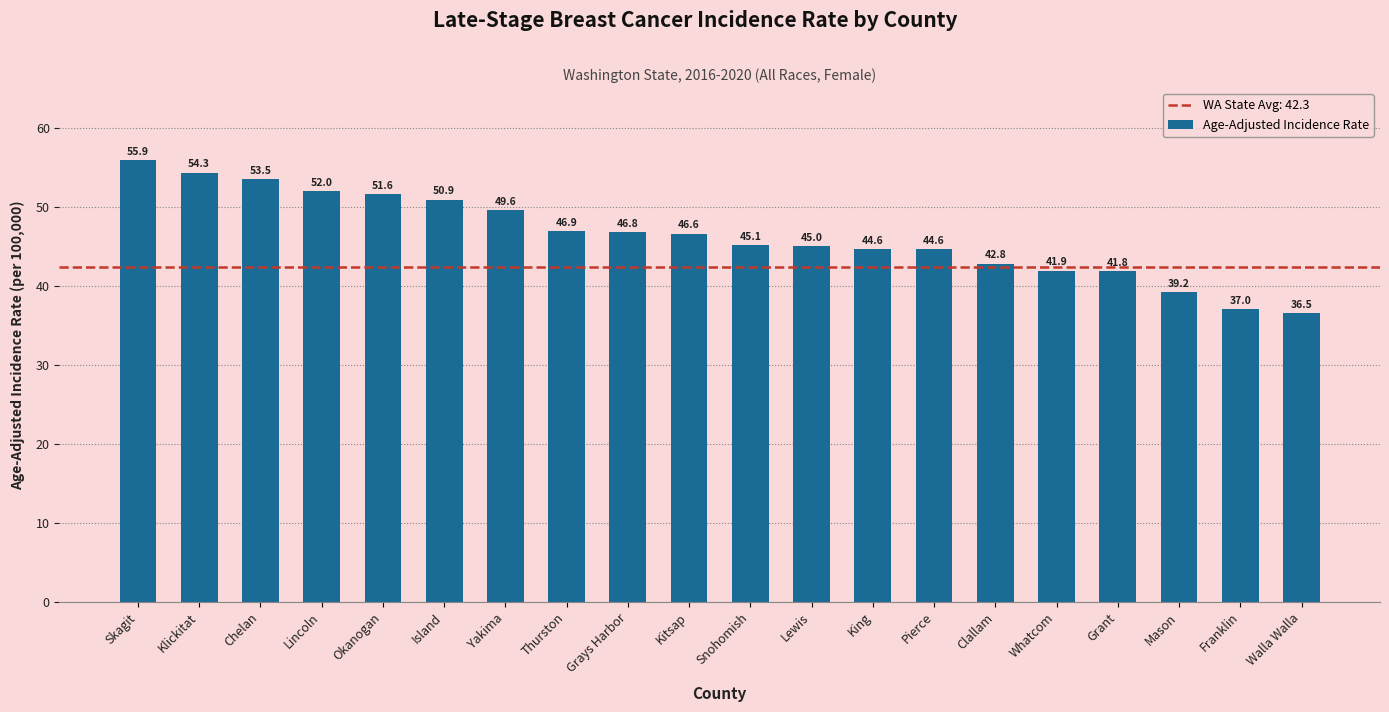

Is it true that the value at Clallam is 42.8?

True